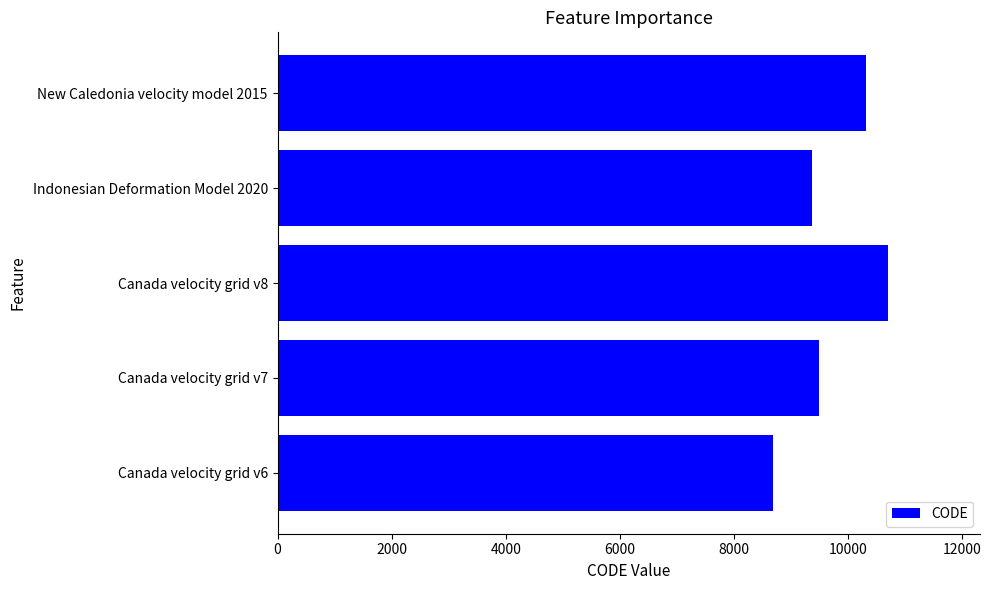

What is the difference between the maximum and minimum values?

2031